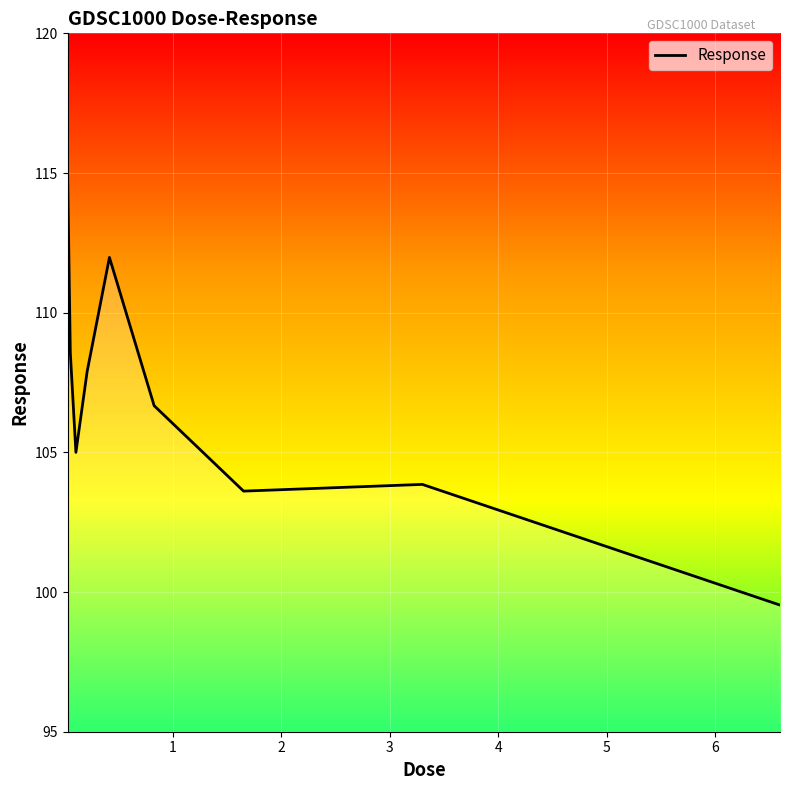

What is the smallest value displayed?

99.5